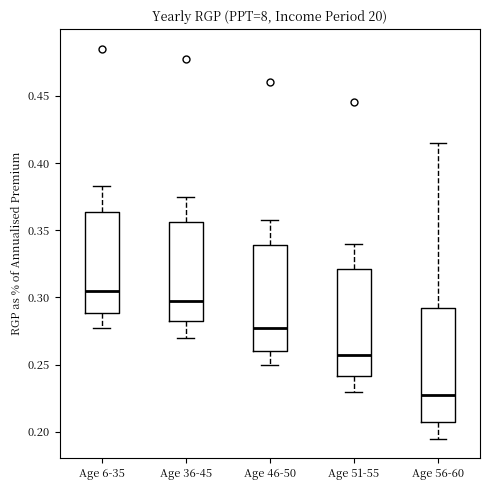

Reading left to right, read every box against the y-axis: the position of its median line, the range the box covers, and the ends of its whiskers. The values are not printed on the chart, so give them approximately, as read against the axis.

Age 6-35: median 0.305, box 0.290 to 0.365, whiskers 0.280 to 0.385
Age 36-45: median 0.300, box 0.285 to 0.355, whiskers 0.270 to 0.375
Age 46-50: median 0.280, box 0.260 to 0.340, whiskers 0.250 to 0.360
Age 51-55: median 0.260, box 0.240 to 0.320, whiskers 0.230 to 0.340
Age 56-60: median 0.230, box 0.210 to 0.295, whiskers 0.195 to 0.415